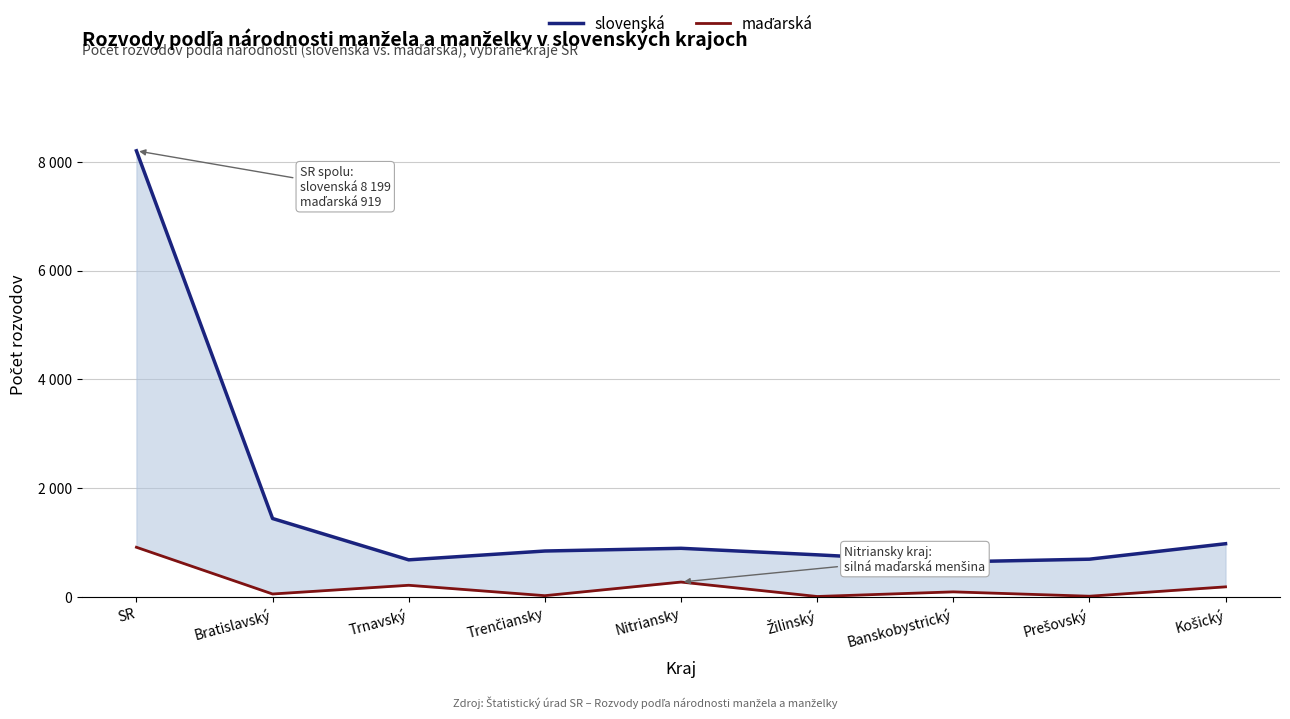

How many lines are shown in the chart?

2